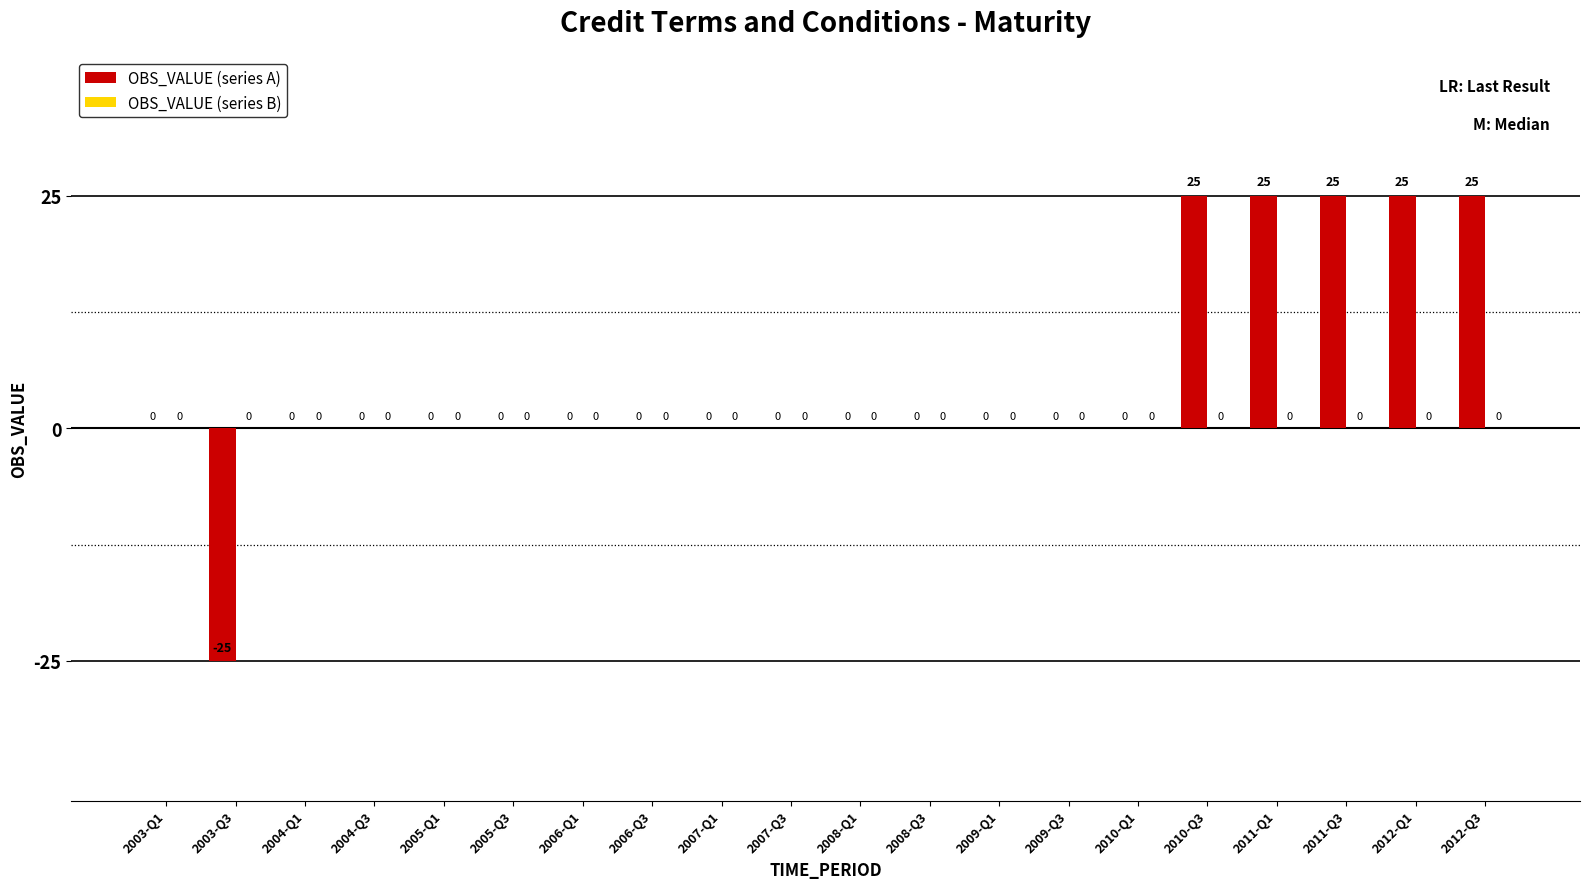

The value at 2008-Q3 is 0. True or false?

True